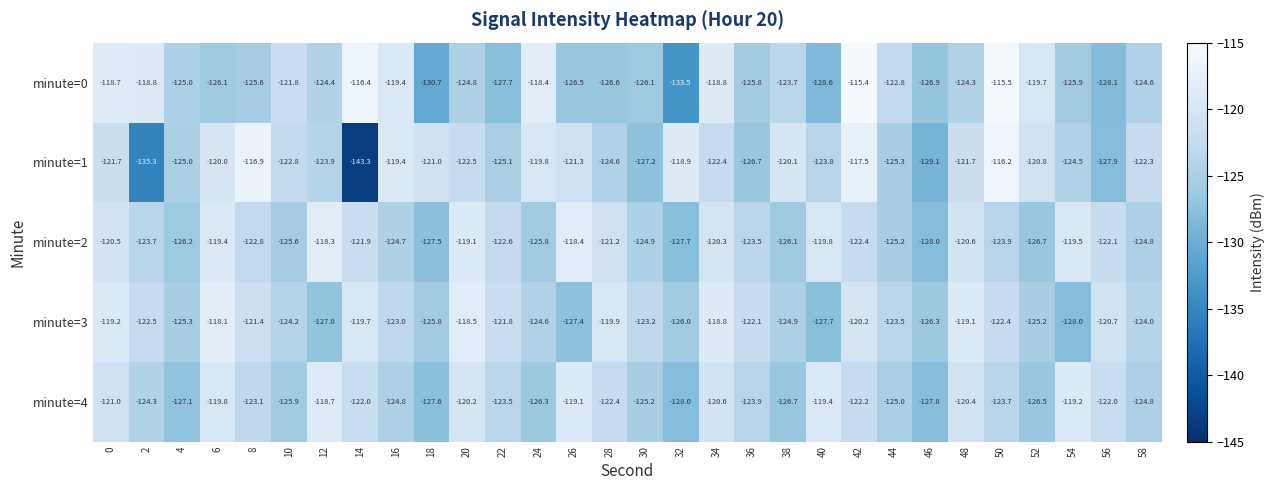

What is the difference between the minute=3 values at 58 and 30?

0.8